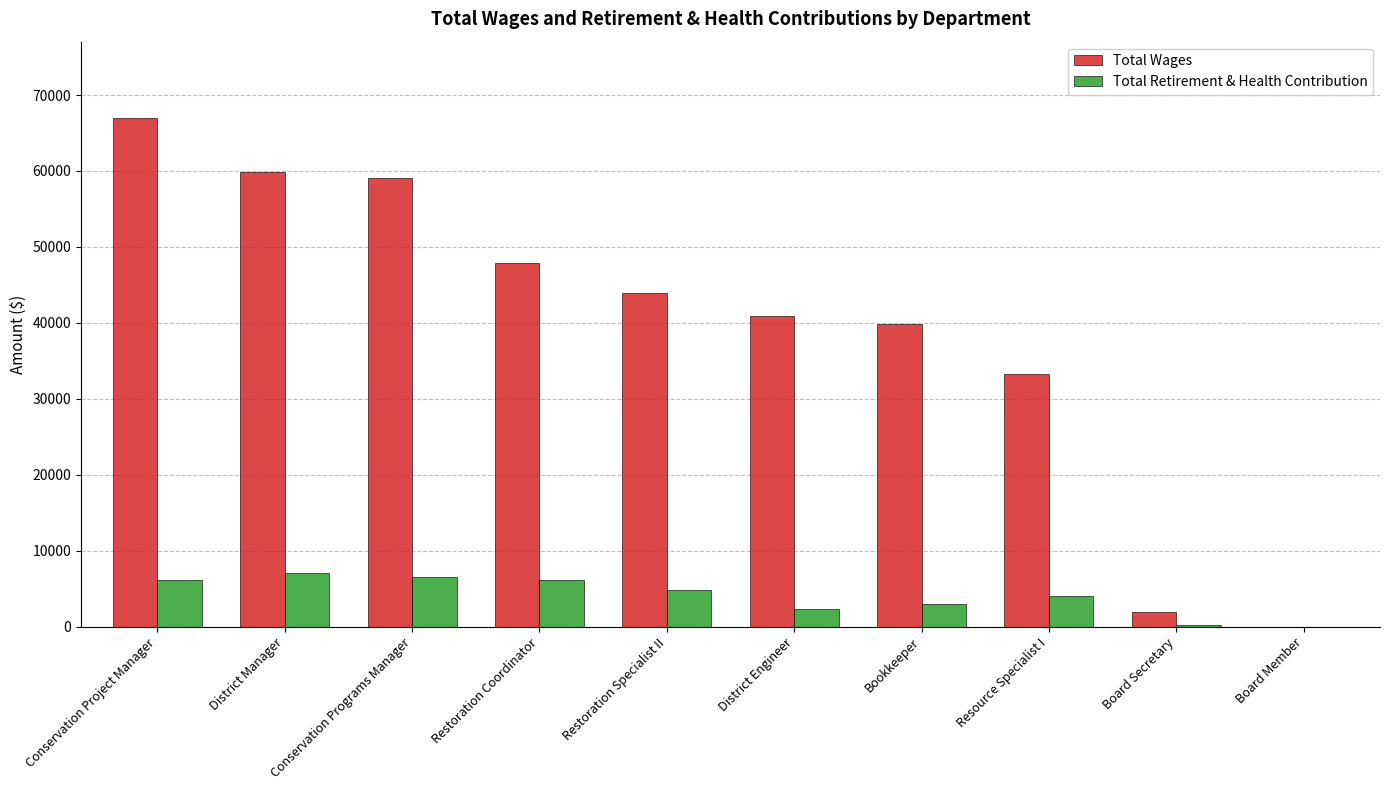

Which series has the largest range (max minus min)?

Total Wages